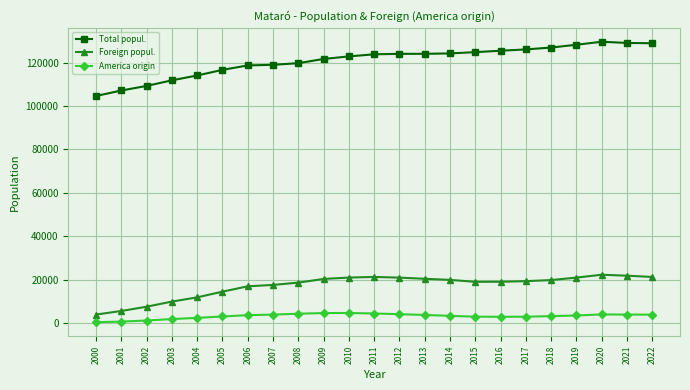

Which series has the largest range (max minus min)?

Total popul.